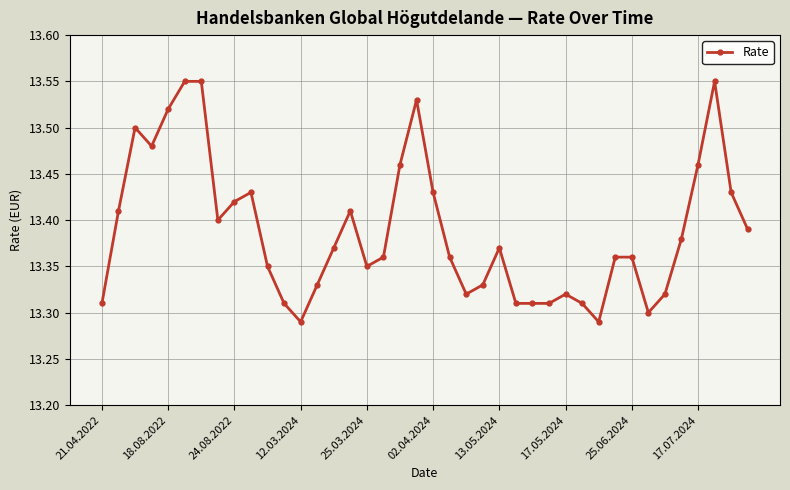

True or false: there are more than 2 points higher than both neighbors.

True